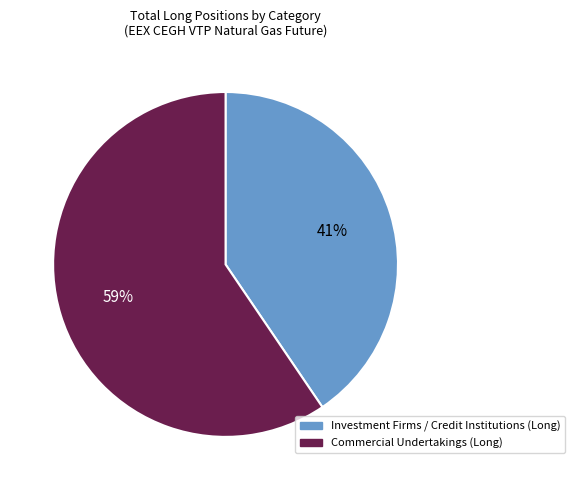

Which has a higher value, Investment Firms / Credit Institutions (Long) or Commercial Undertakings (Long)?

Commercial Undertakings (Long)